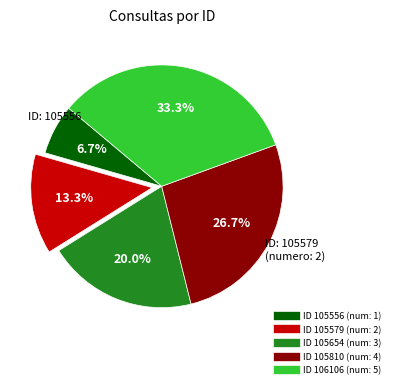

How many slices are in this pie chart?

5